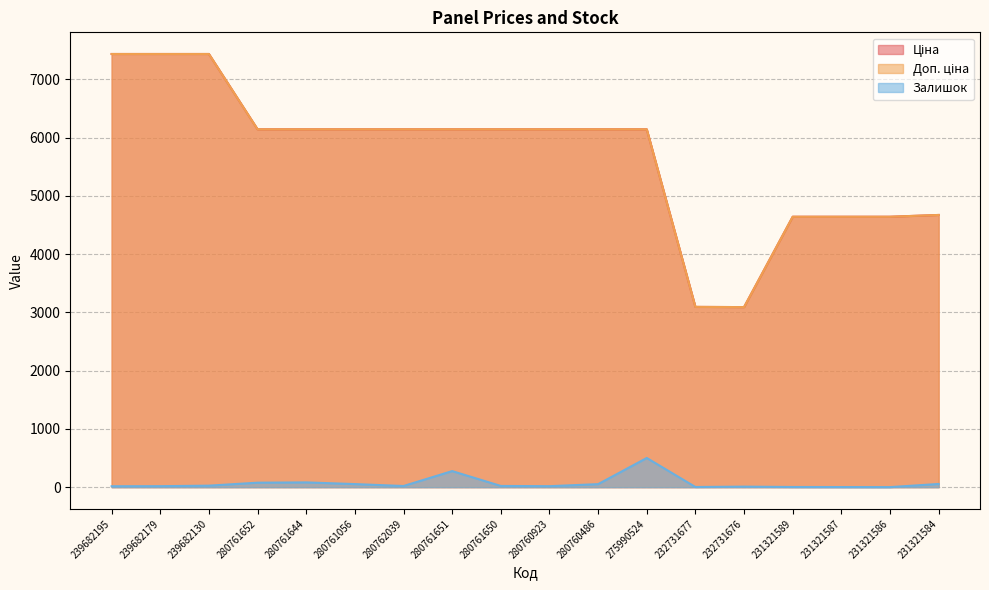

Which category has the highest value across all series?

239682195